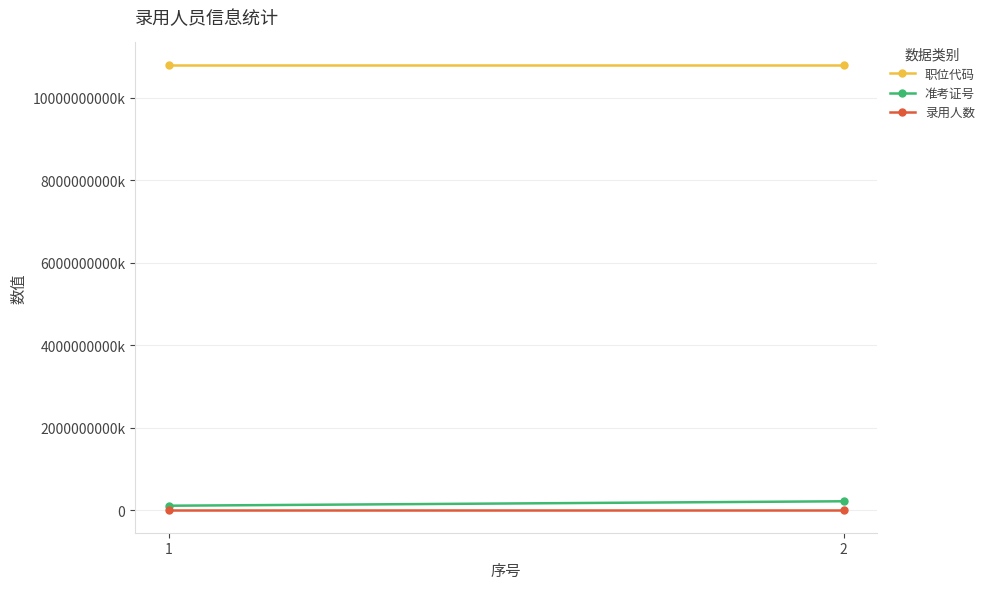

Is the value of 录用人数 at 1 greater than the value of 职位代码 at 2?

No